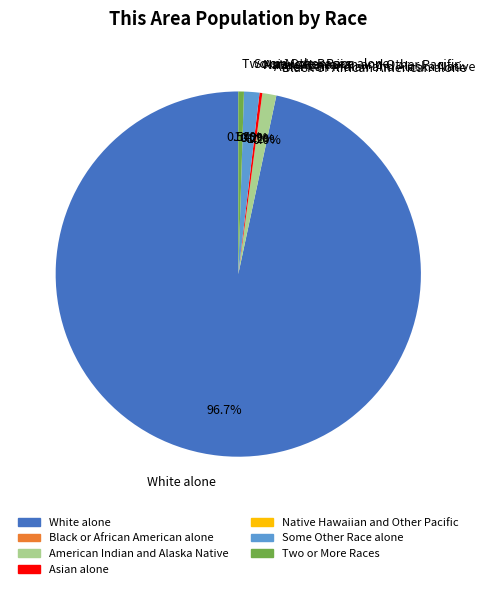

Between Some Other Race alone and Asian alone, which is larger?

Some Other Race alone